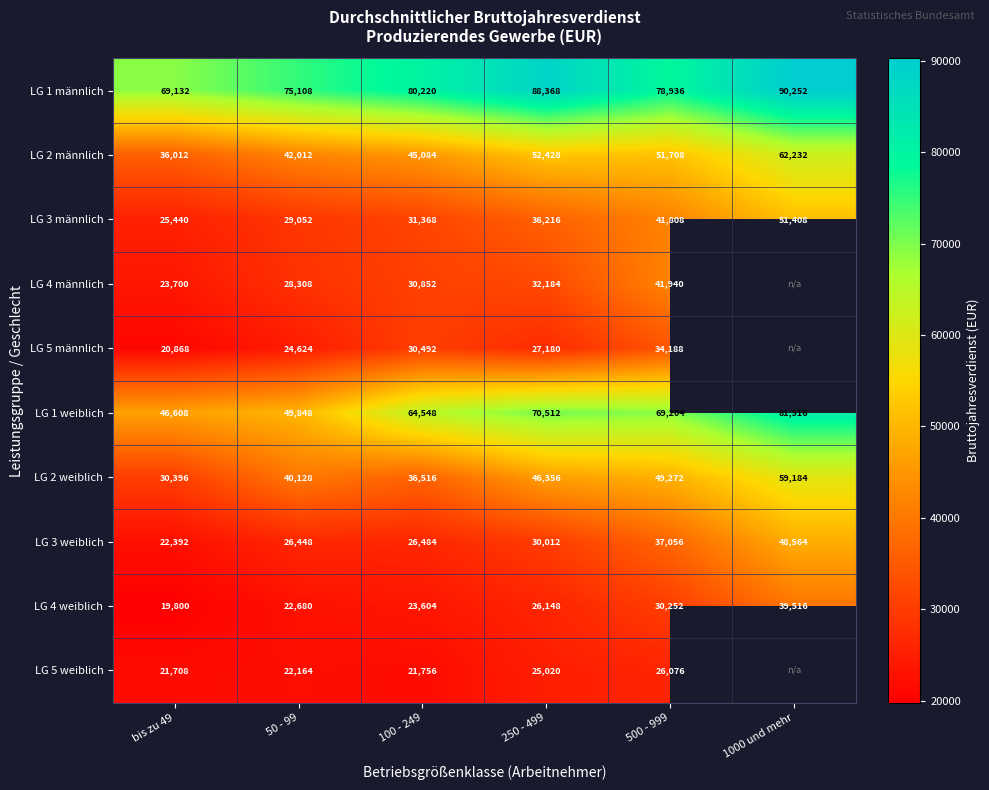

Rank the series at 500 - 999 from lowest to highest value.

LG 5 weiblich, LG 4 weiblich, LG 5 männlich, LG 3 weiblich, LG 3 männlich, LG 4 männlich, LG 2 weiblich, LG 2 männlich, LG 1 weiblich, LG 1 männlich